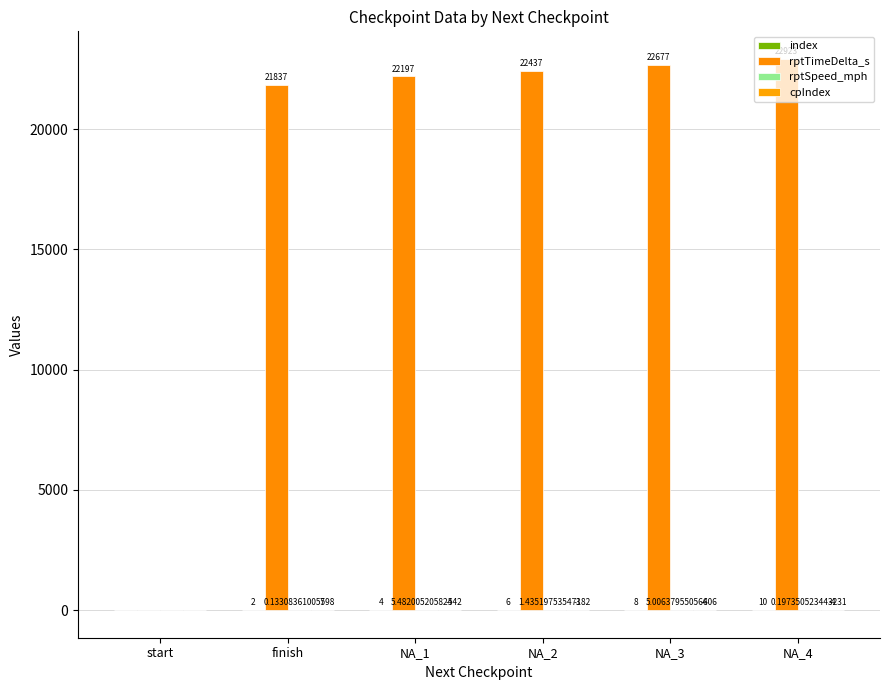

List the series in order of their peak value, lowest first.

rptSpeed_mph, cpIndex, index, rptTimeDelta_s